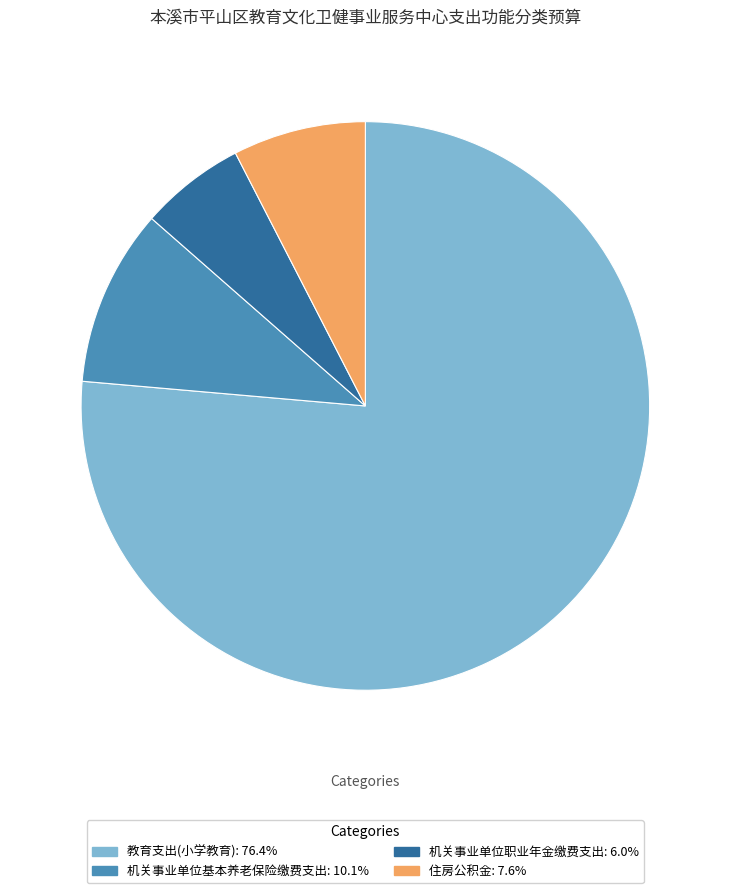

The 机关事业单位基本养老保险缴费支出 slice represents 10% of the pie. True or false?

True